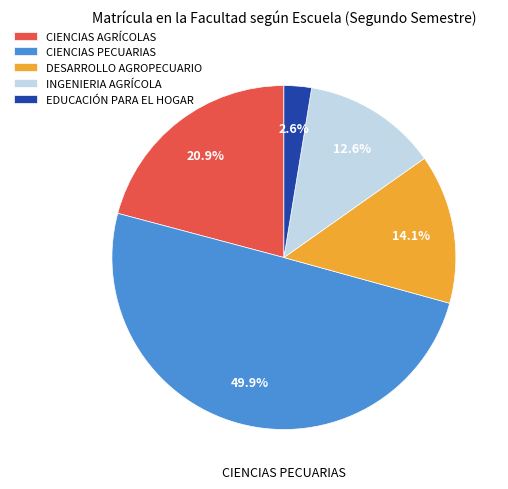

True or false: CIENCIAS PECUARIAS accounts for 50% of the total.

True